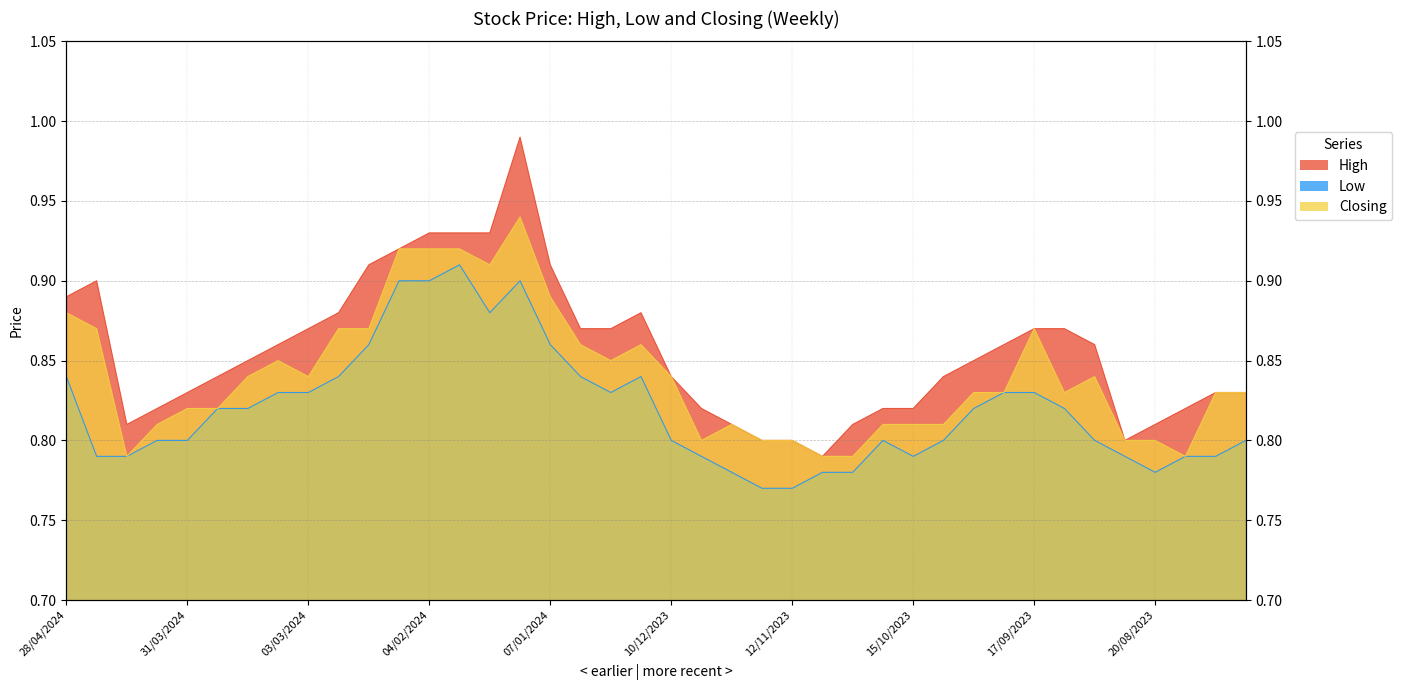

Which series has the largest range (max minus min)?

High